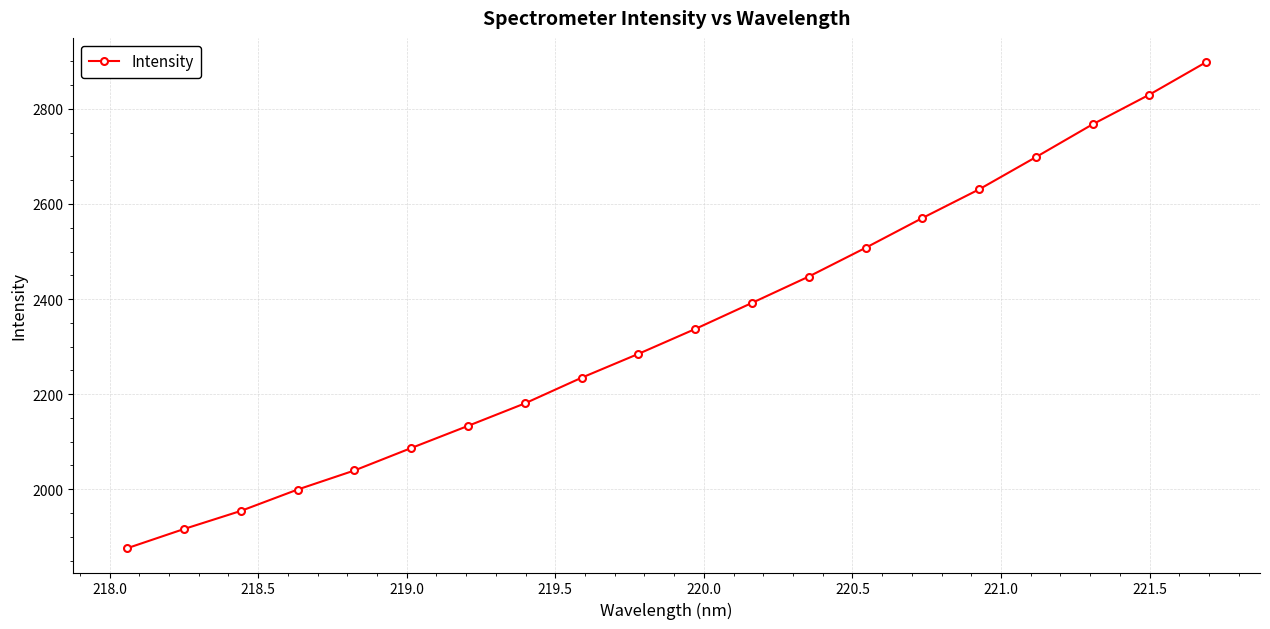

Is this an area chart (filled region under the line)?

No